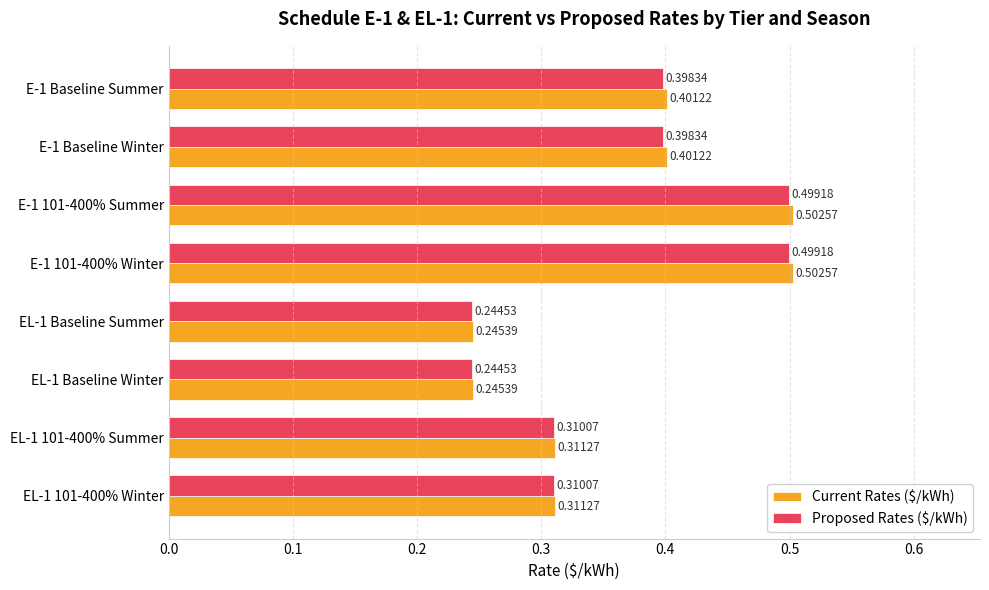

What is the sum of all Proposed Rates ($/kWh) values?

2.9